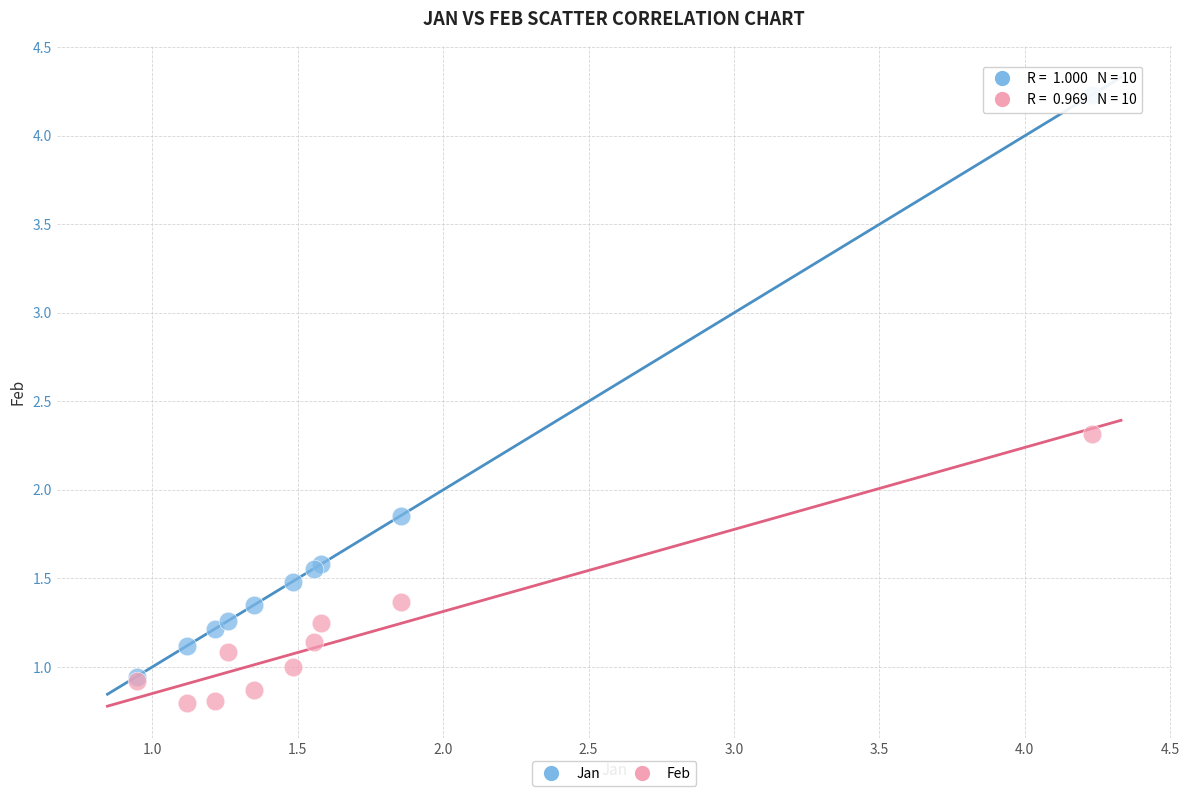

What are all the series names shown in the legend?

Jan, Feb